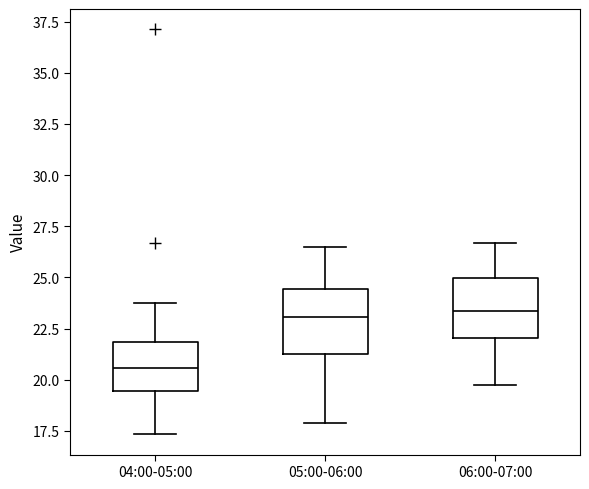

Where does the upper whisker of the box for 04:00-05:00 end on the y-axis? The values are not printed on the chart, so give them approximately, as read against the axis.

24.0